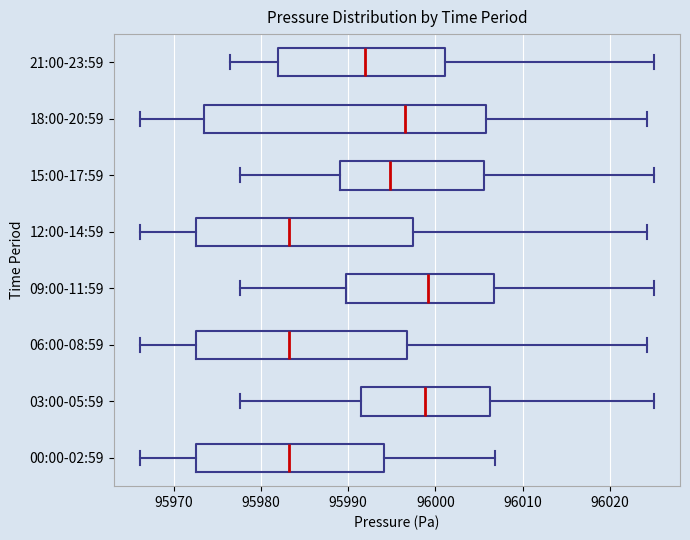

Where does the median line of the box for 12:00-14:59 sit on the x-axis? The values are not printed on the chart, so give them approximately, as read against the axis.

95983